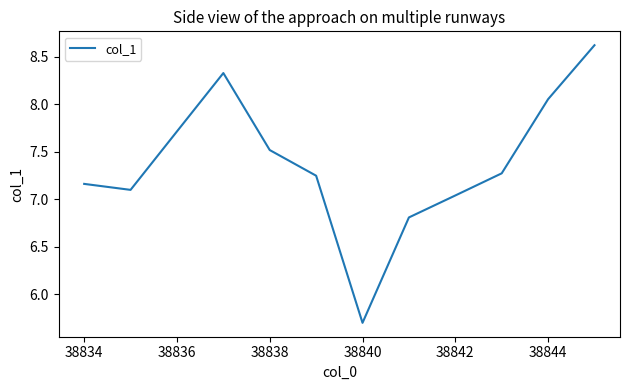

What is the difference between the maximum and minimum values?

2.9